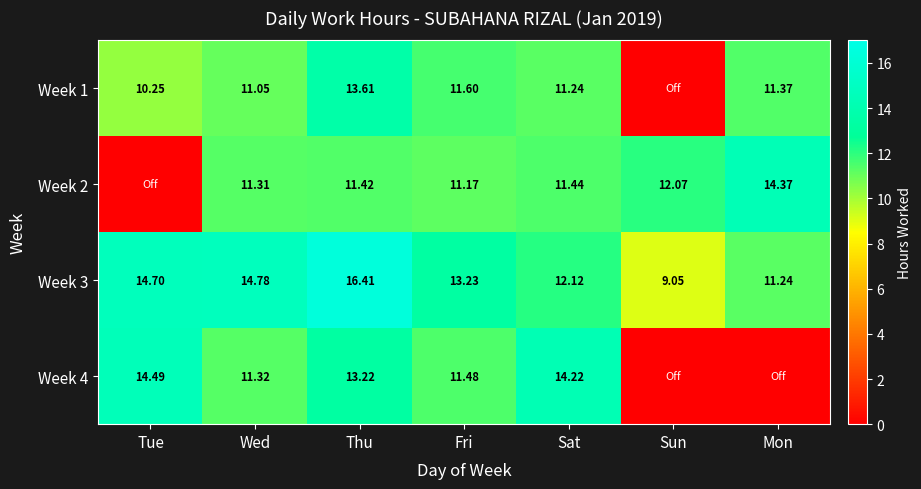

What is the total value across all series at Thu?

54.7